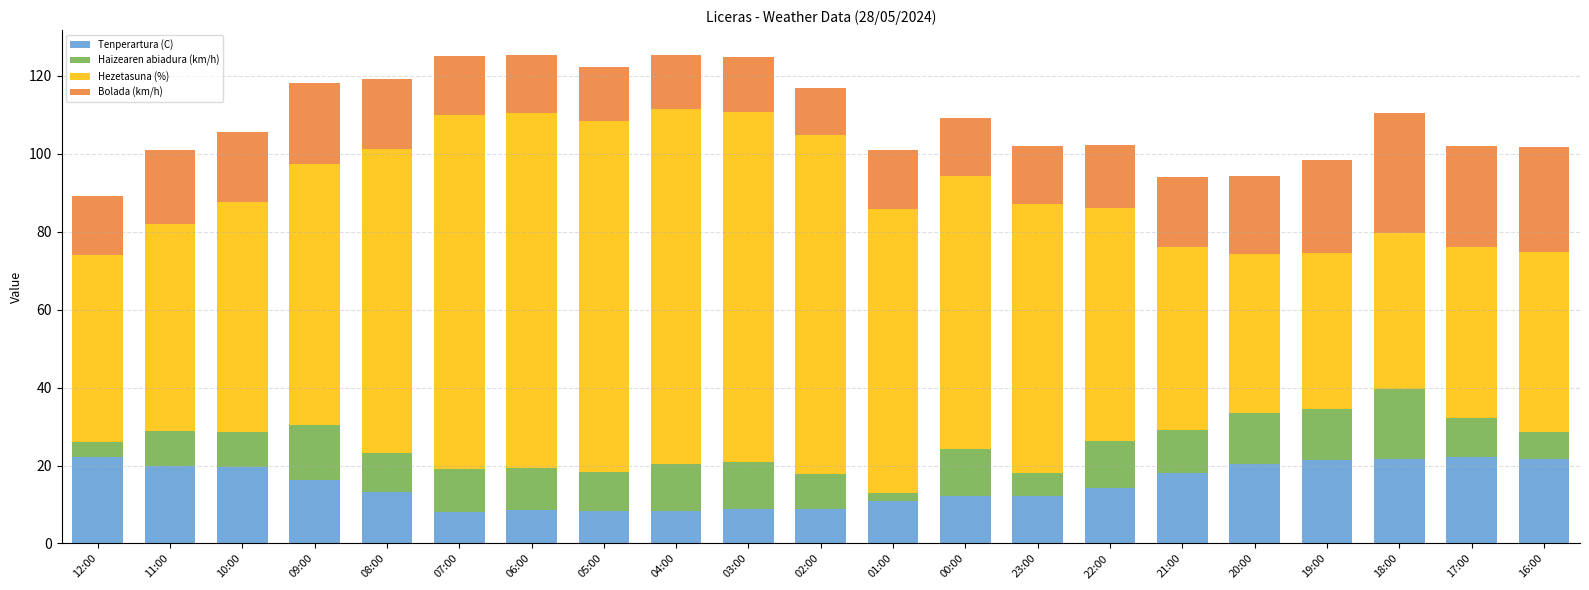

How many bars are there in total?

21